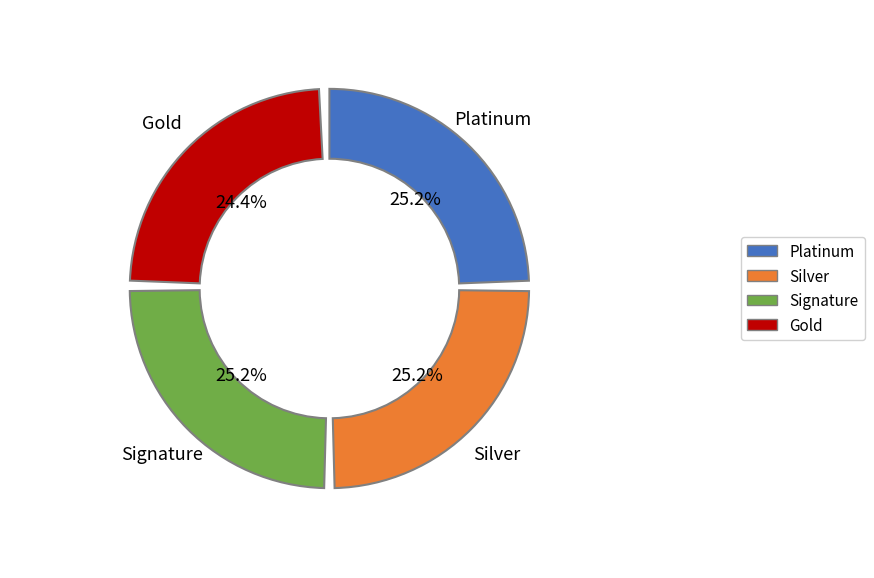

Count the number of slices in the pie.

4